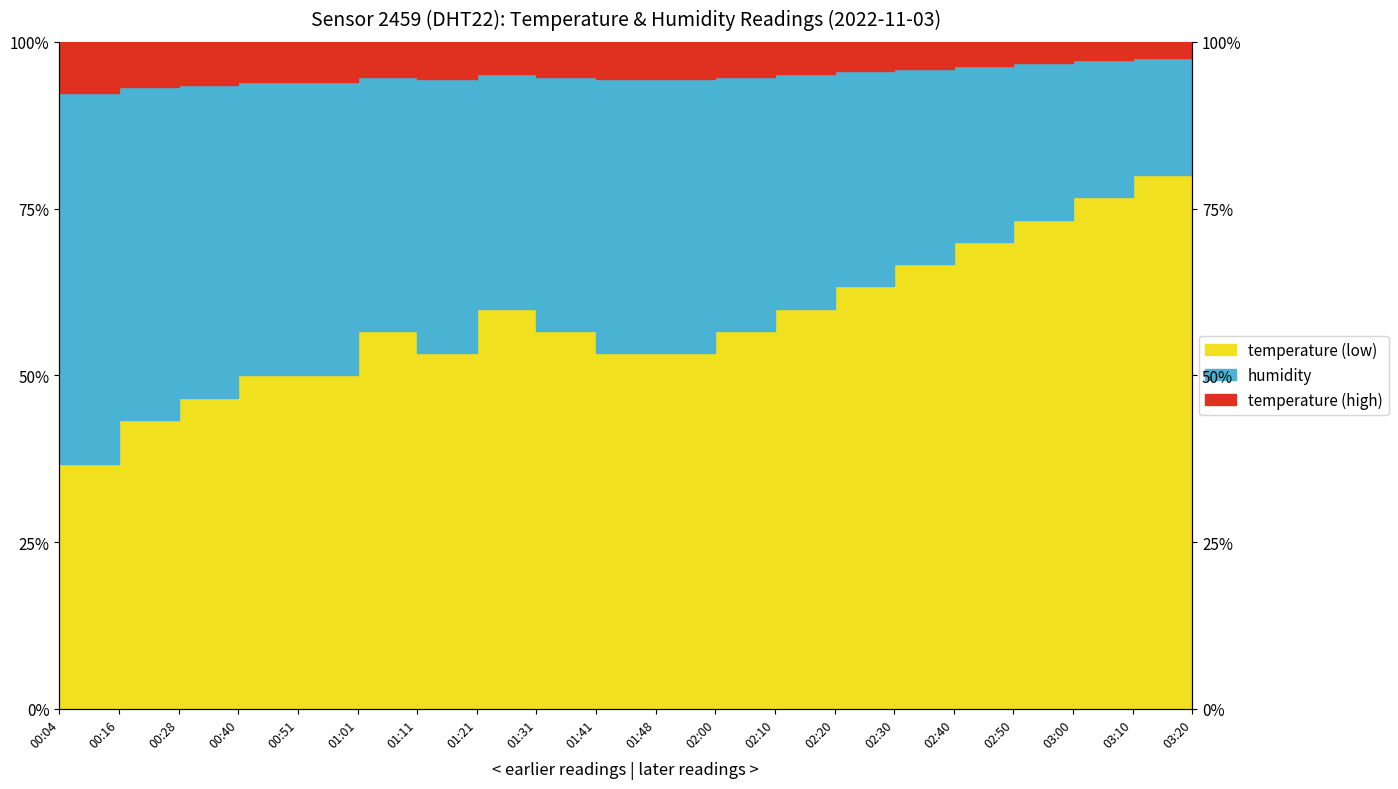

What is the label of the 5th point from the left?

00:51